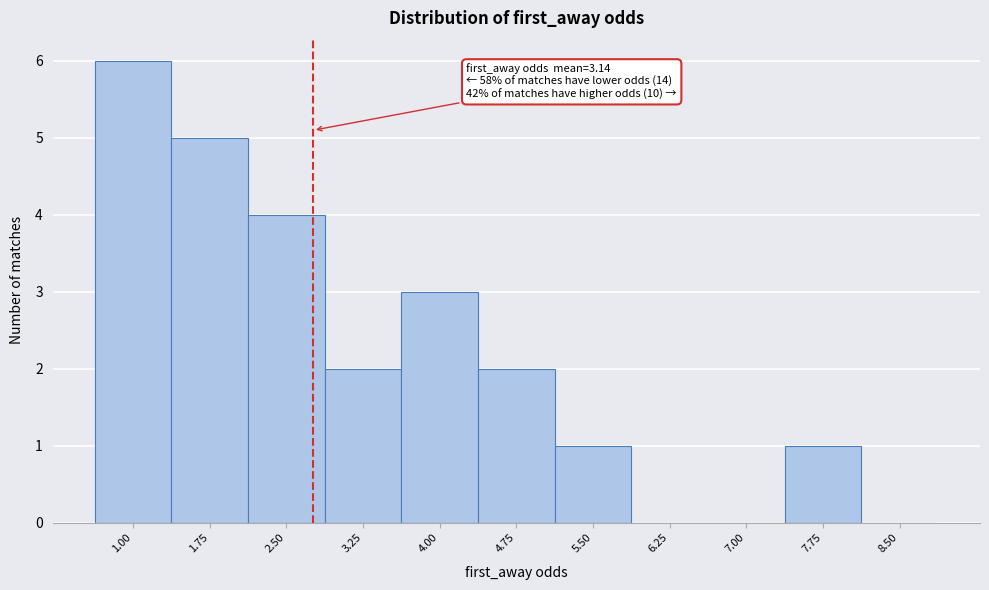

Reading left to right, extract all data points from this chart.

1.00=6	1.75=5	2.50=4	3.25=2	4.00=3	4.75=2	5.50=1	6.25=0	7.00=0	7.75=1	8.50=0